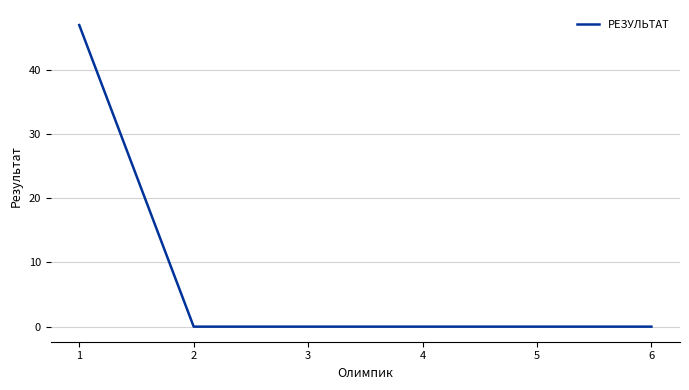

What is the change in value from 1 to 6?

-47